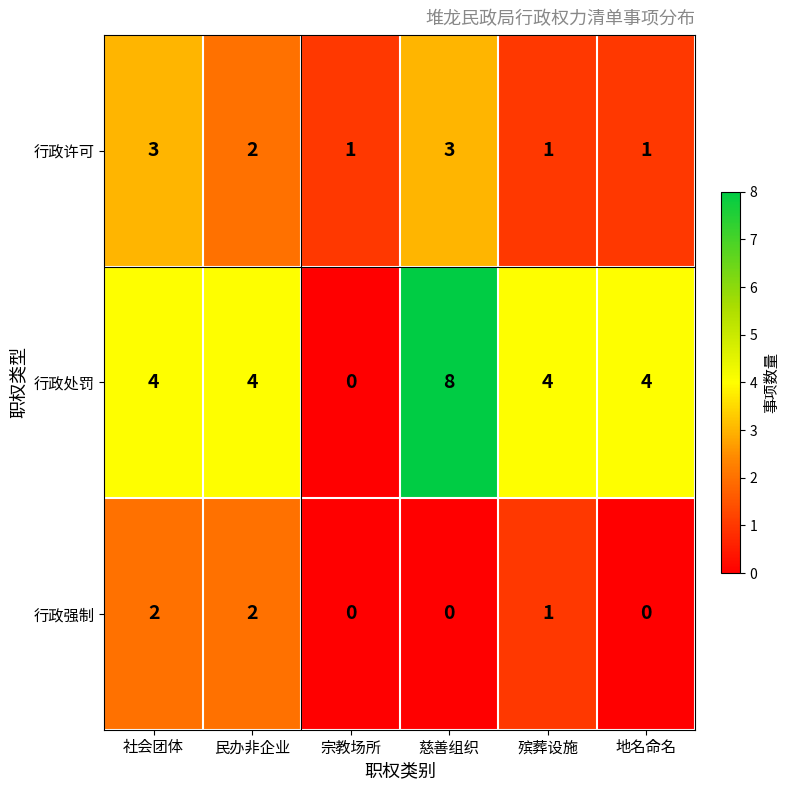

Between 社会团体 and 慈善组织, which series saw the biggest shift?

行政处罚